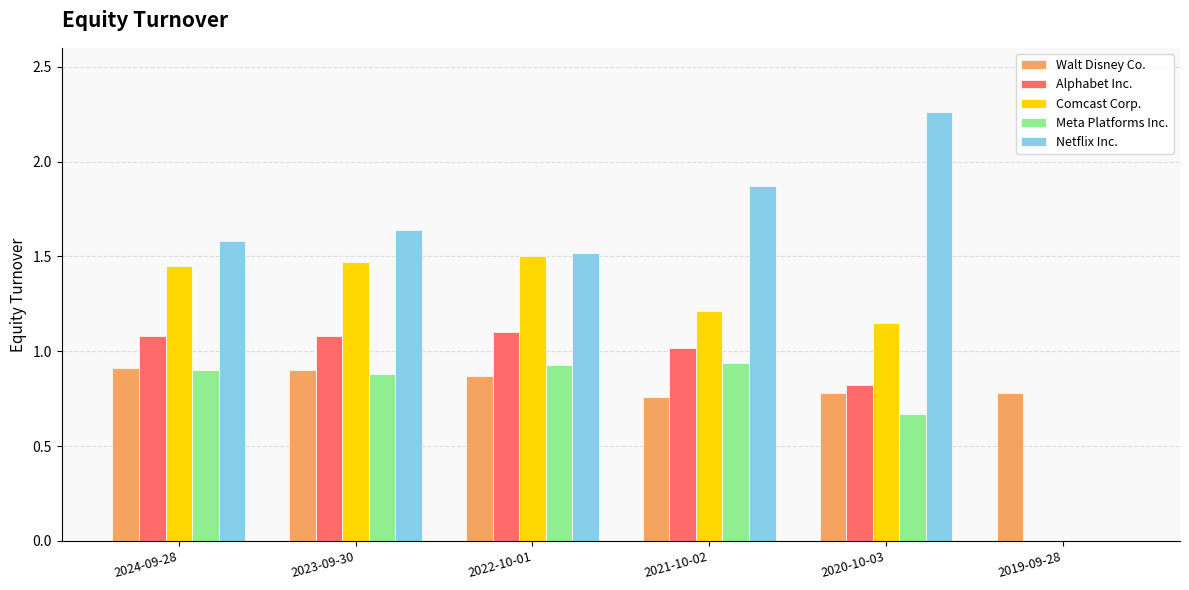

Which series changed the most between 2024-09-28 and 2019-09-28?

Netflix Inc.